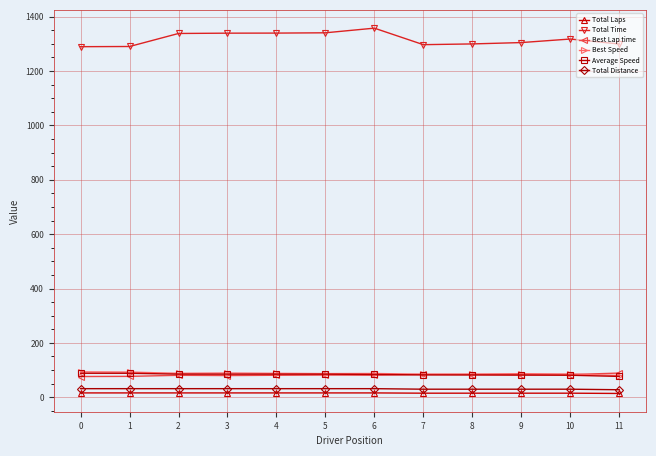

Which series has the largest total across all categories?

Total Time